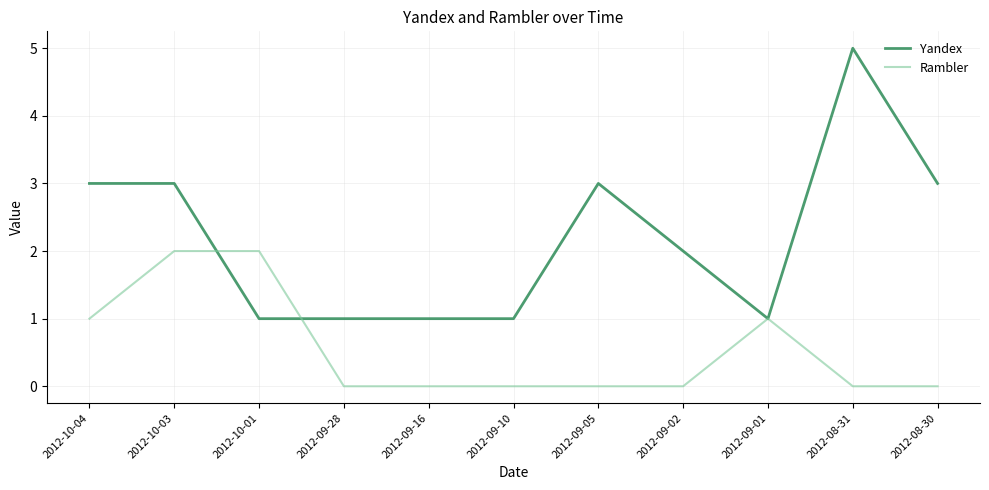

The value of Rambler at 2012-09-05 is -1. True or false?

False